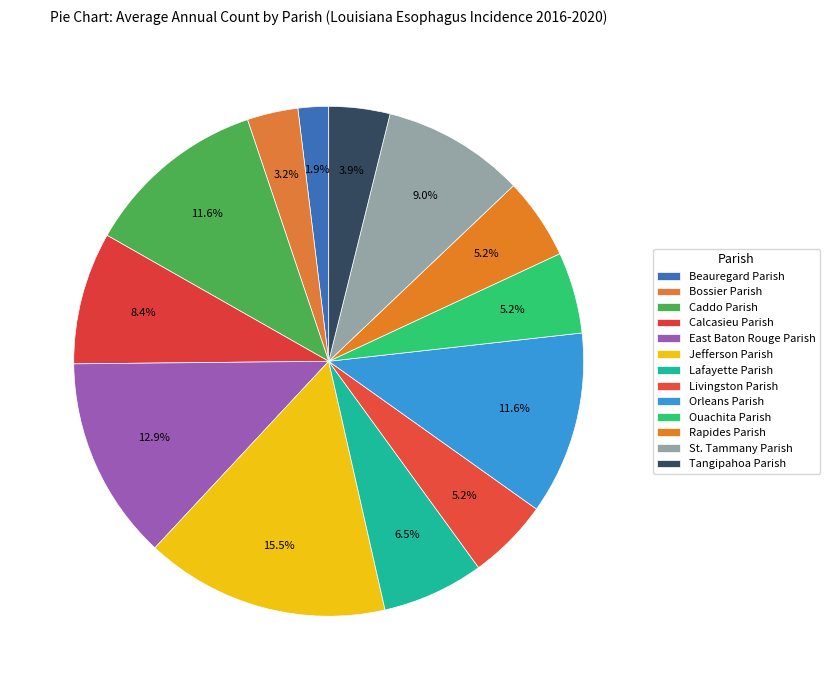

Which category has the smallest portion of the pie?

Beauregard Parish